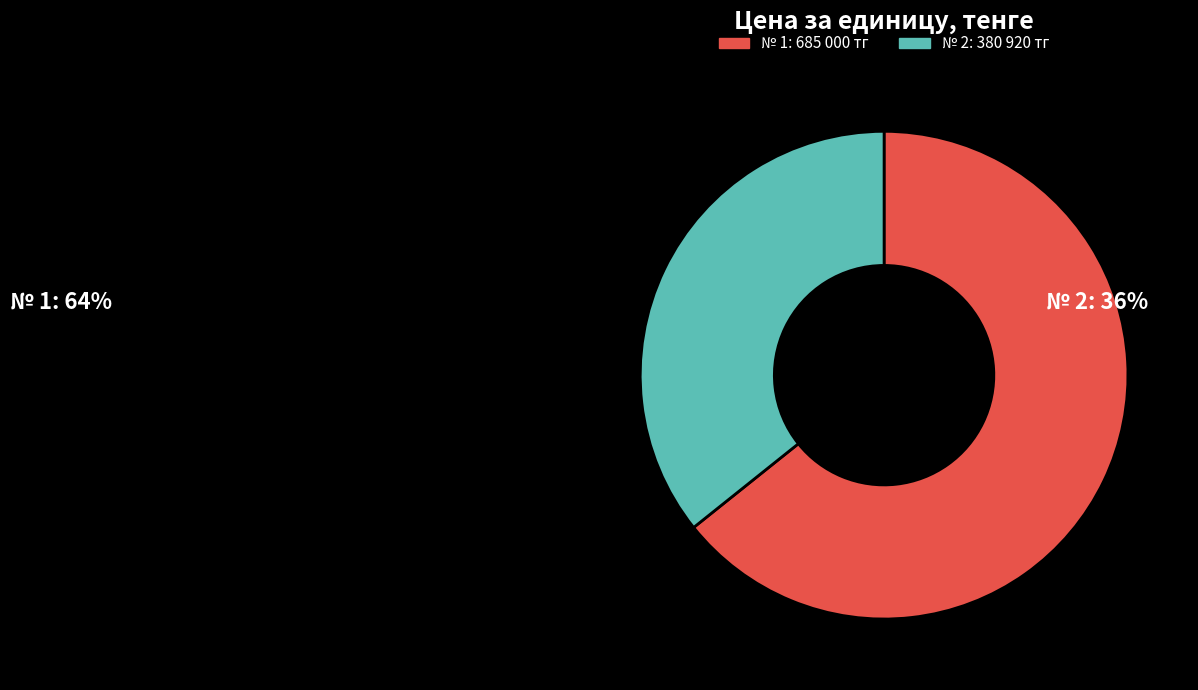

Combined, do № 1: 685 000 тг and № 2: 380 920 тг account for over 50%?

Yes